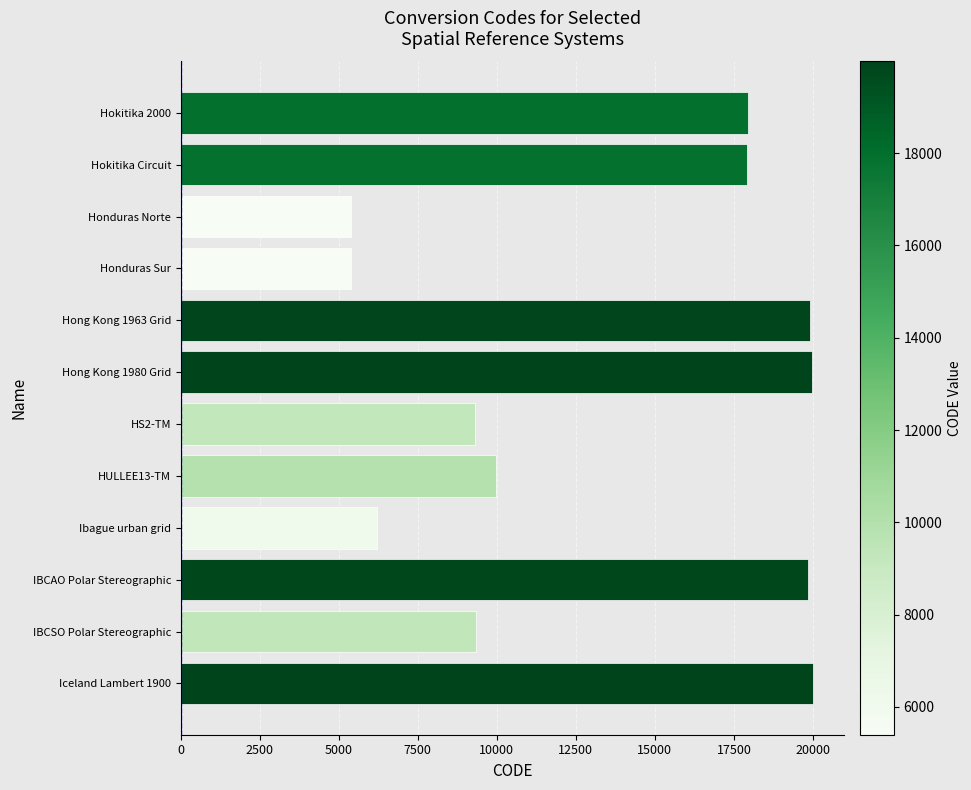

What is the greatest value displayed?

19987